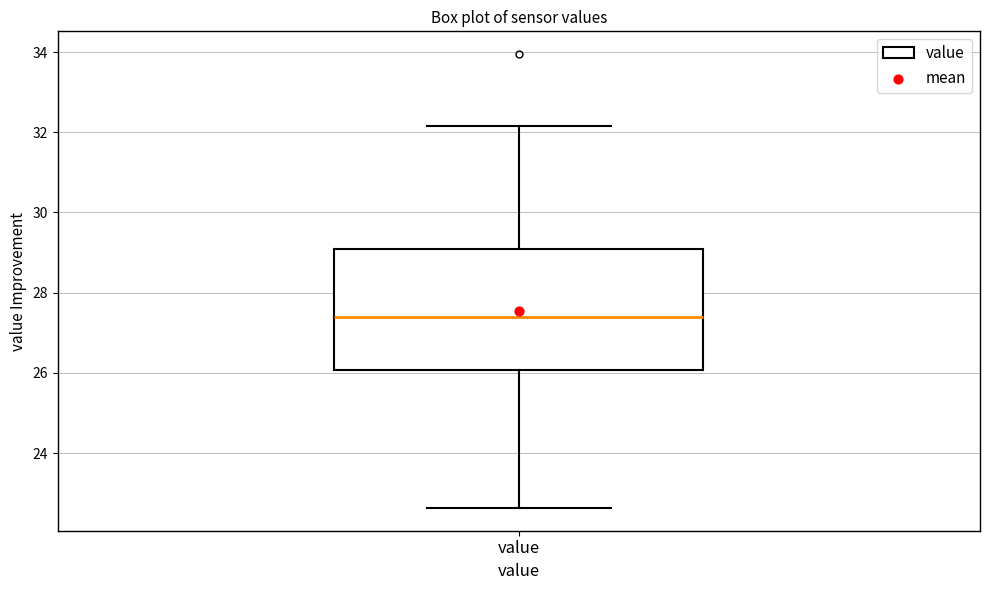

Read this box plot against the y-axis: the position of the median line, the range covered by the box, and the ends of both whiskers. The values are not printed on the chart, so give them approximately, as read against the axis.

median 27.4, box 26.0 to 29.0, whiskers 22.6 to 32.2